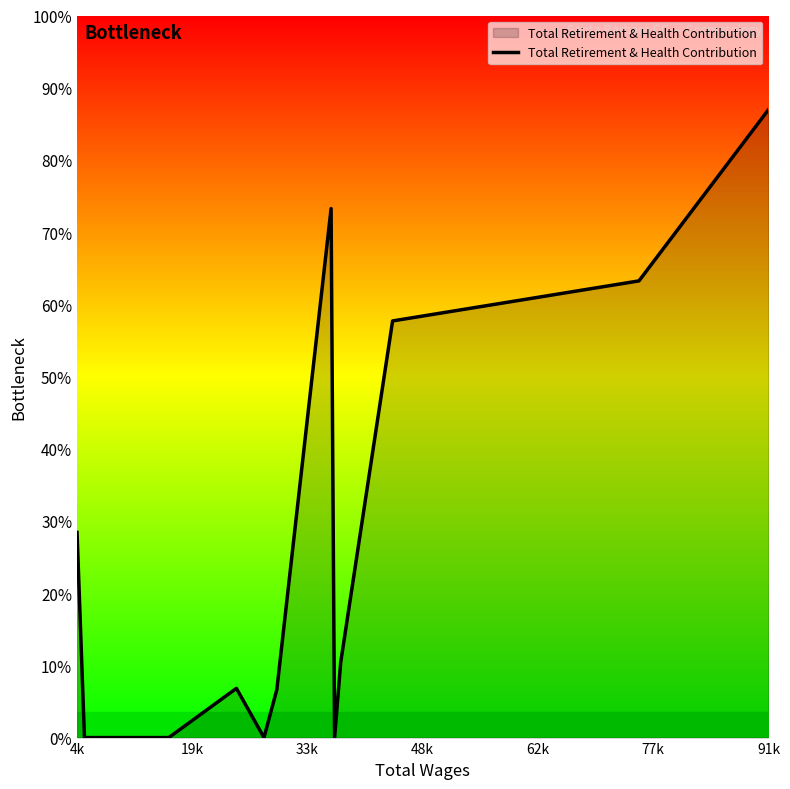

How many interior local peaks (higher than both neighbors) does the data have?

2